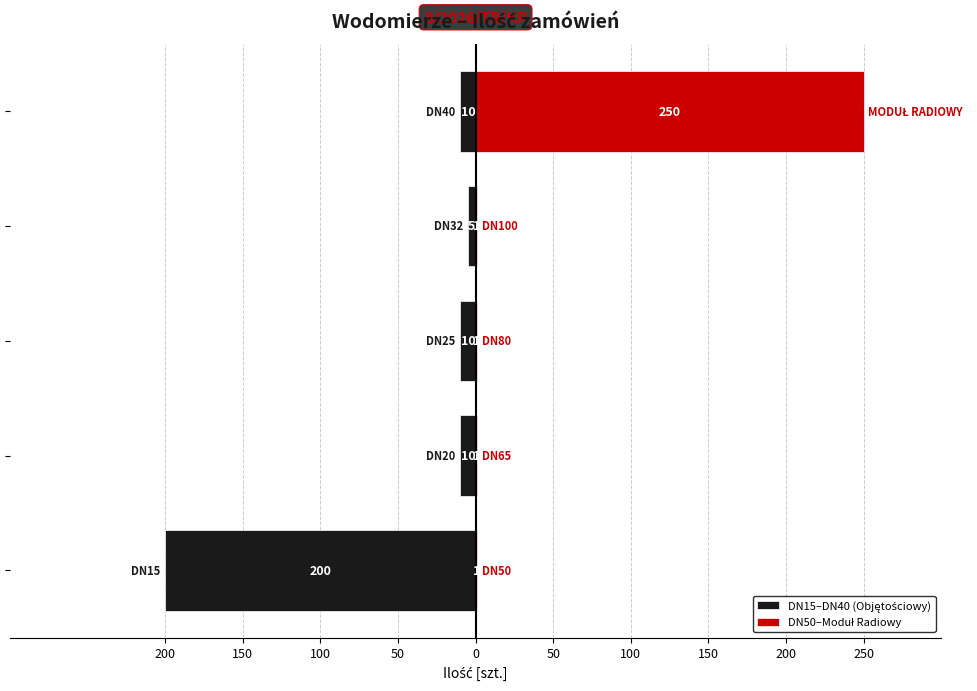

Rank the series by their average value, from lowest to highest.

DN15–DN40 (Objętościowy), DN50–Moduł Radiowy